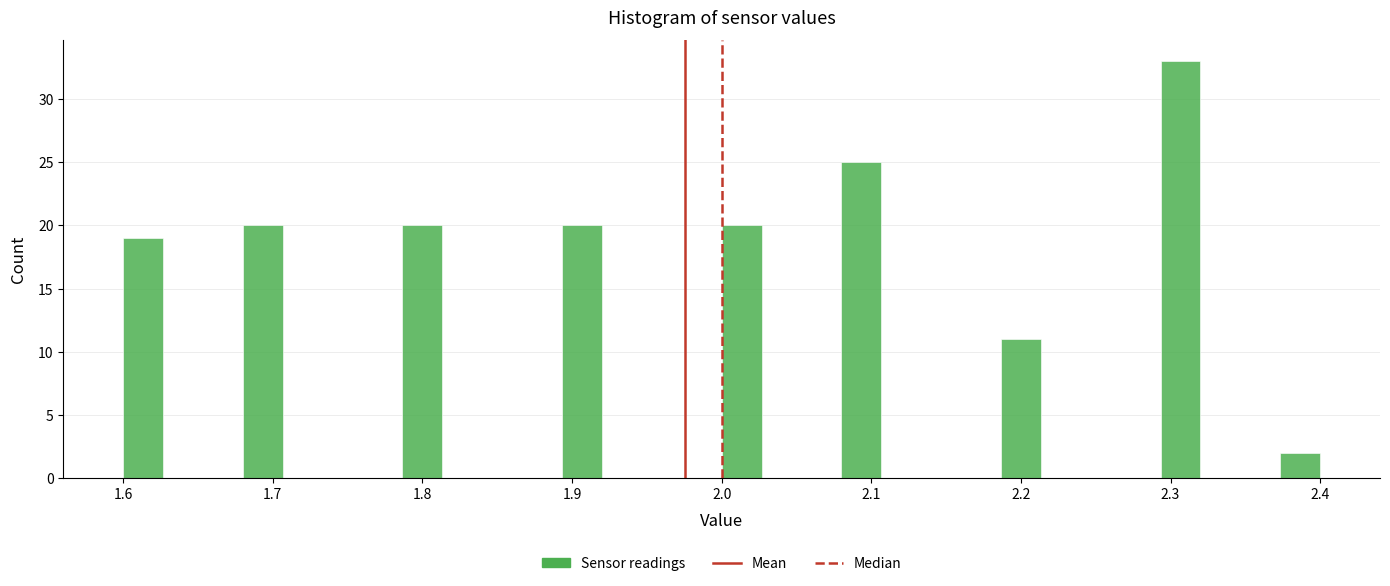

Around what value on the x-axis is the tallest bar? Give the approximate position of its centre, as read against the axis.

2.31